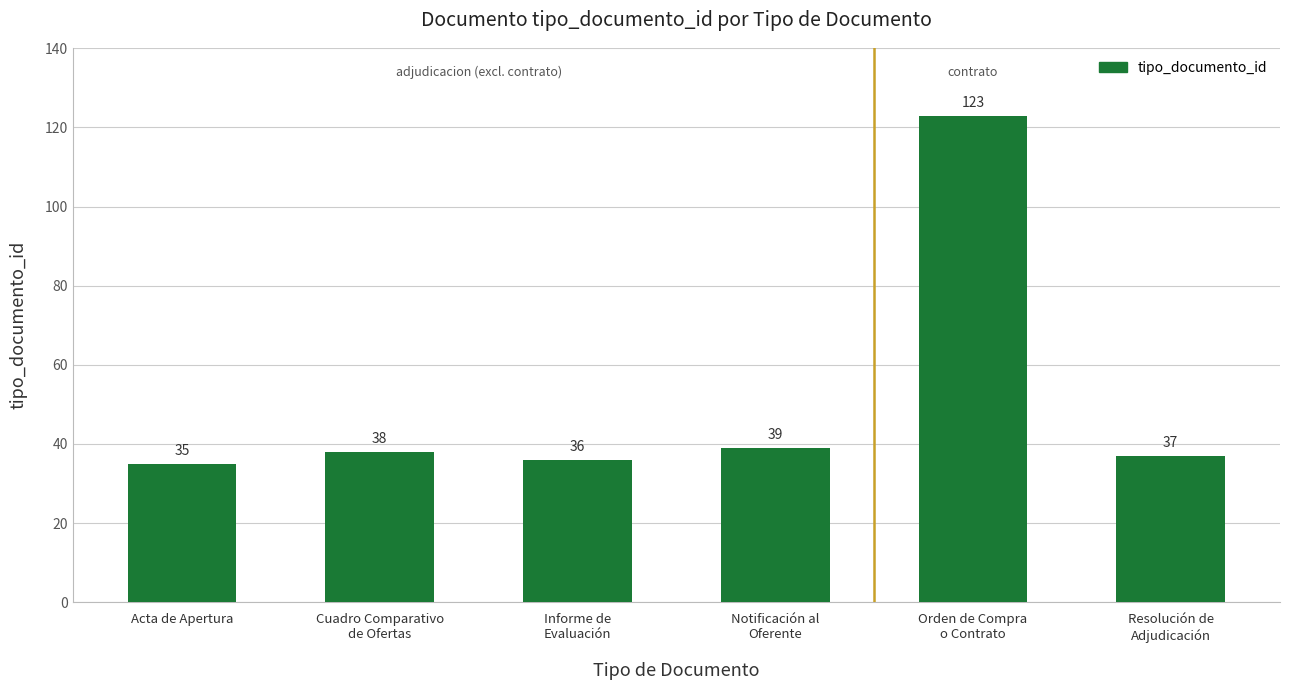

What is the difference between the values at Acta de Apertura and Orden de Compra
o Contrato?

88